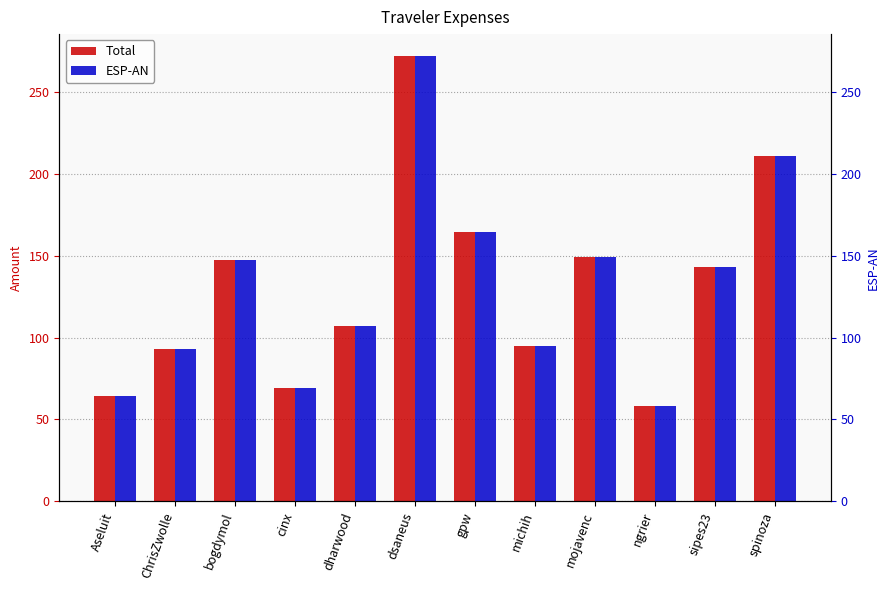

What is the maximum value shown in the chart?

271.8